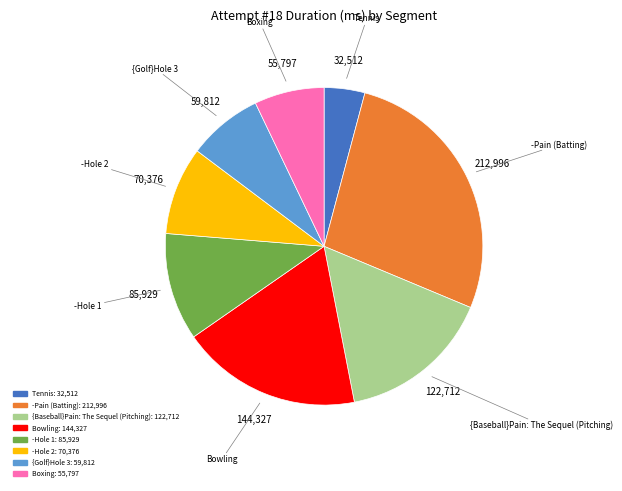

Which slice is the largest?

-Pain (Batting)